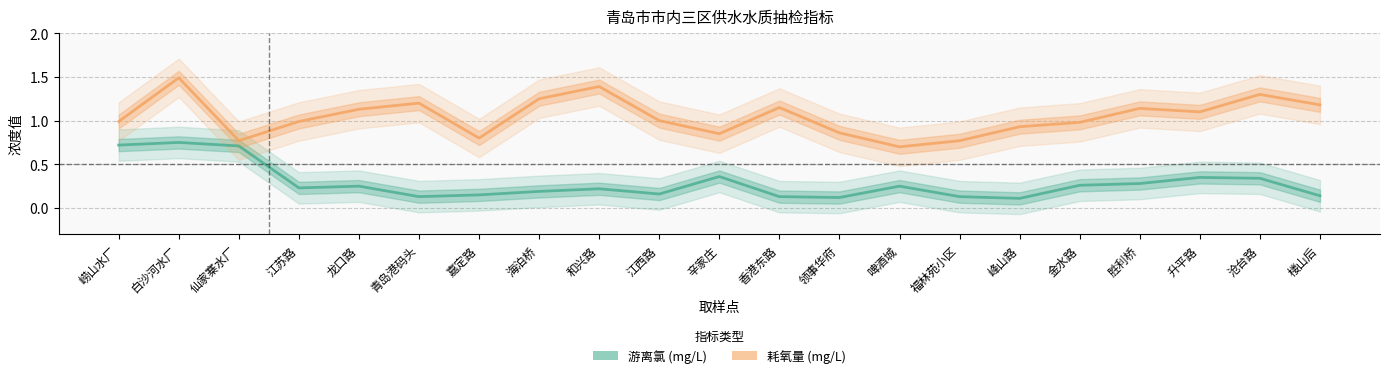

What is the approximate value of 耗氧量 (mg/L) at 江苏路?

1.0